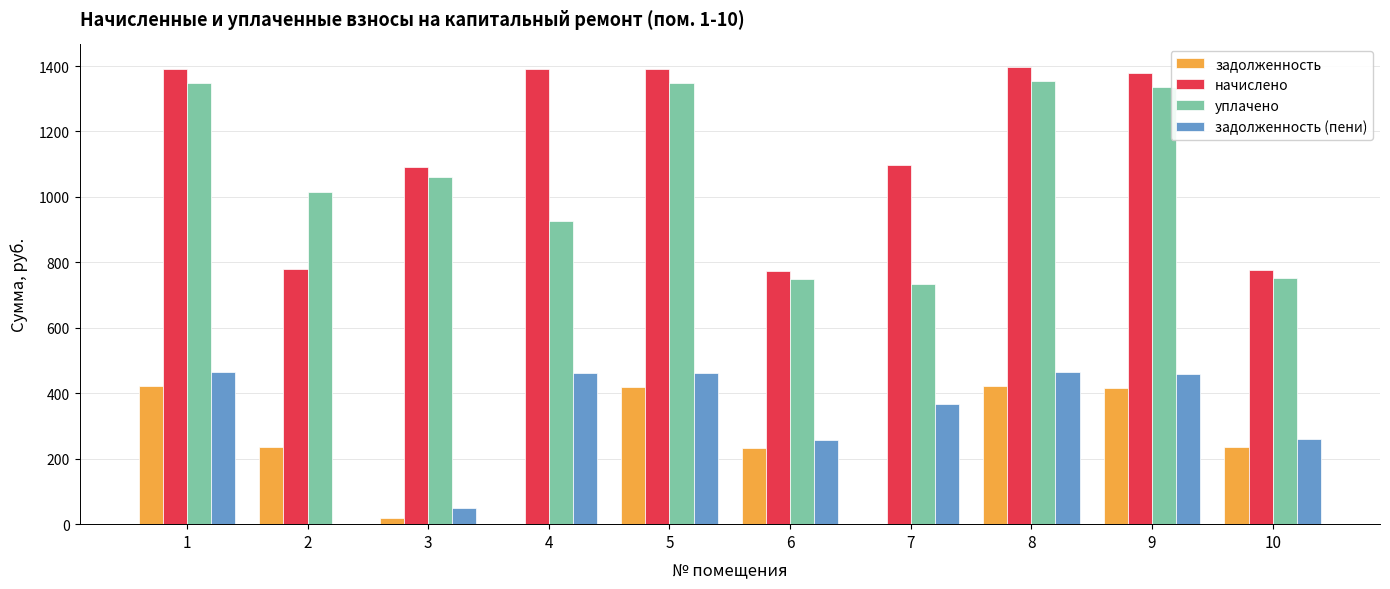

Is the value of начислено at 3 greater than the value of задолженность (пени) at 2?

Yes